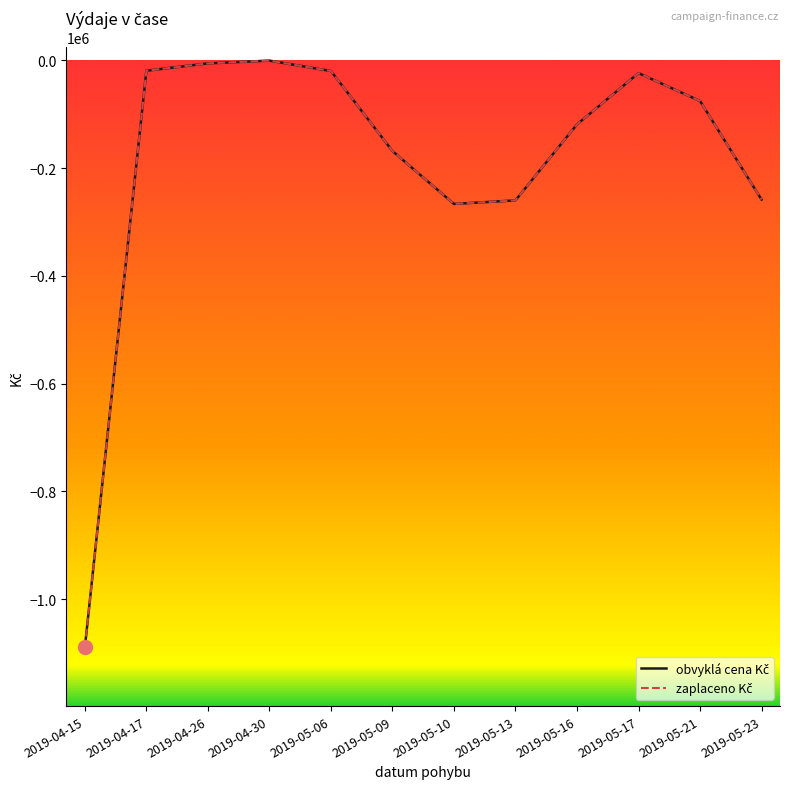

How many lines are shown in the chart?

2